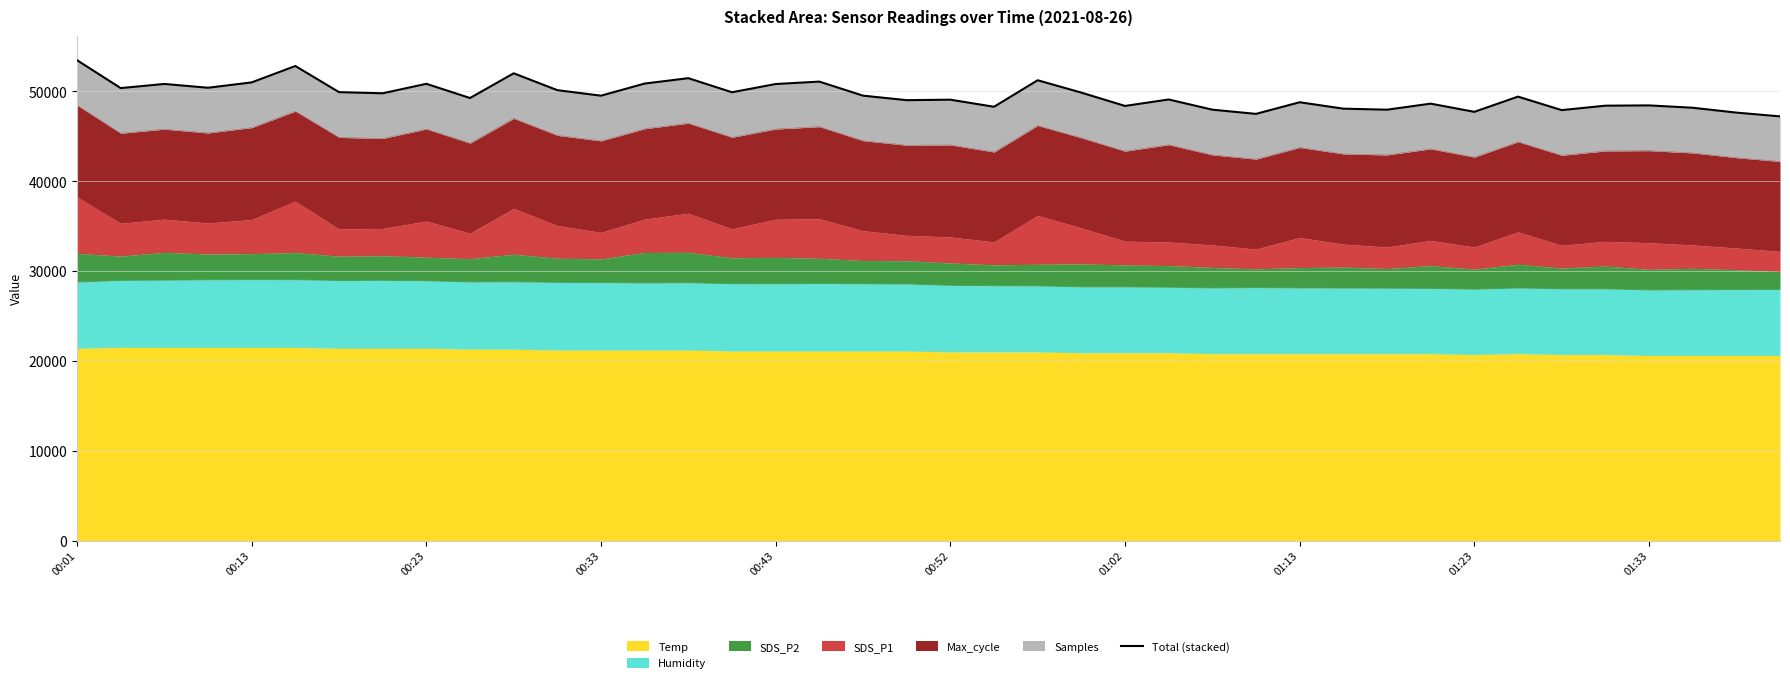

Which label corresponds to the largest value in the chart?

00:01